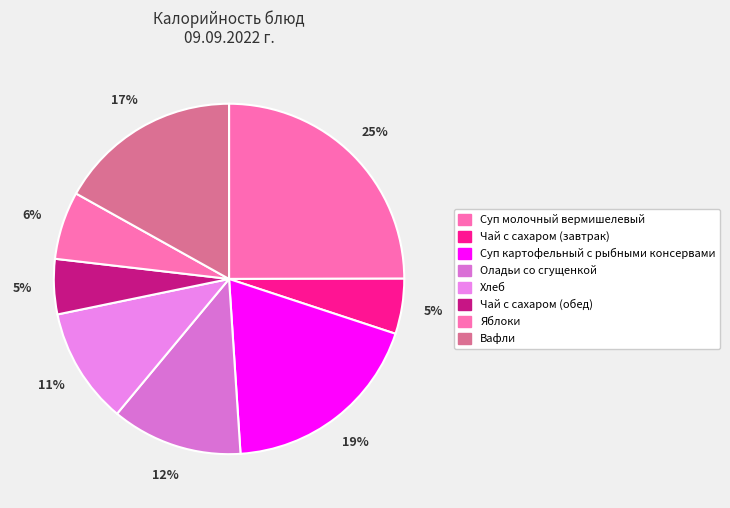

The Оладьи со сгущенкой slice represents 12% of the pie. True or false?

True